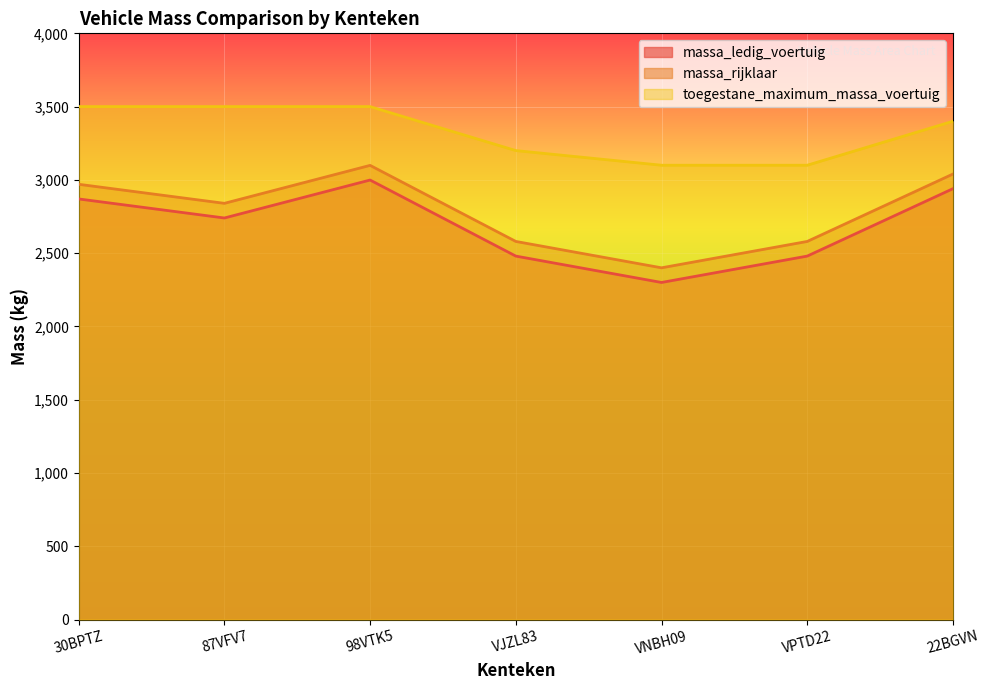

What is the difference between the maximum and minimum values in the massa_rijklaar series?

699